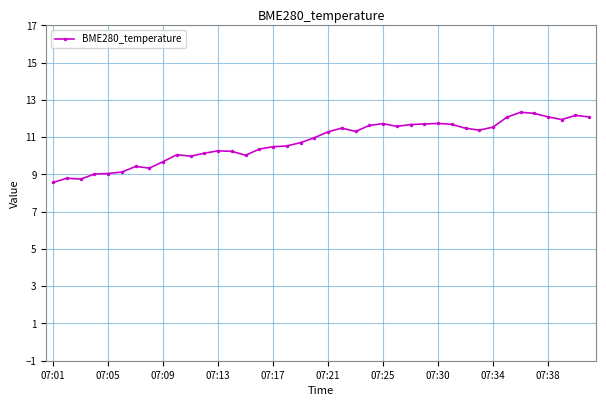

What is the minimum value shown in the chart?

8.6